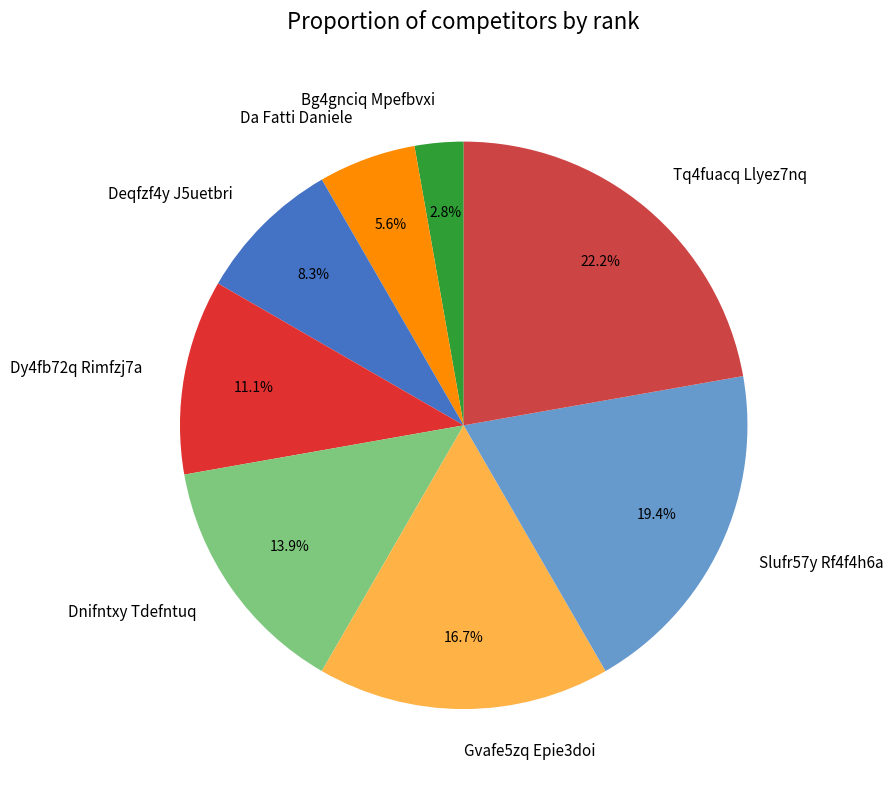

To the nearest percent, what is the combined percentage of Tq4fuacq Llyez7nq and Slufr57y Rf4f4h6a?

42%